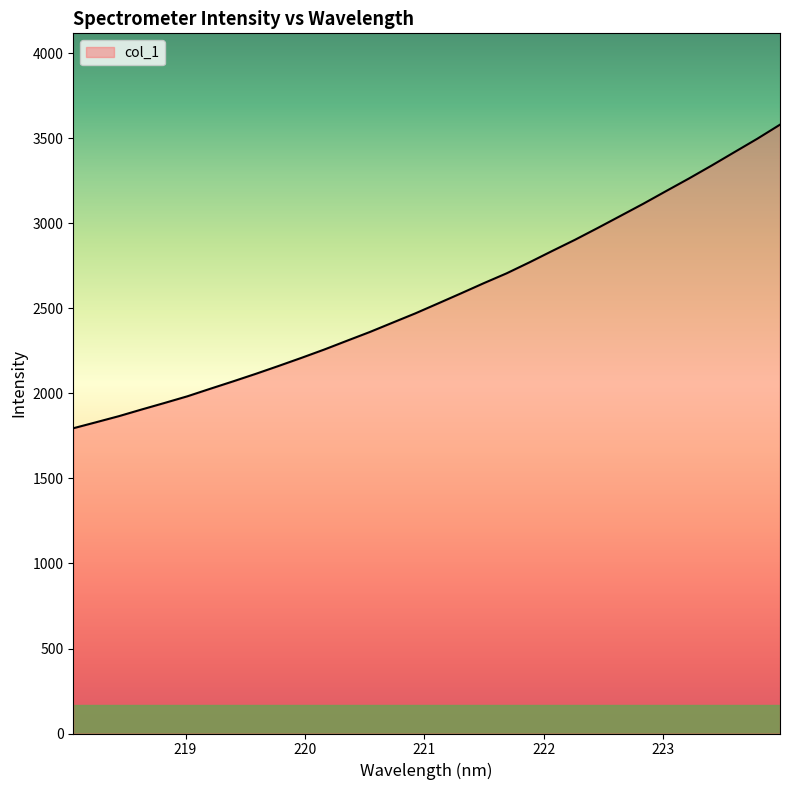

What is the difference between the maximum and minimum values?

1785.8